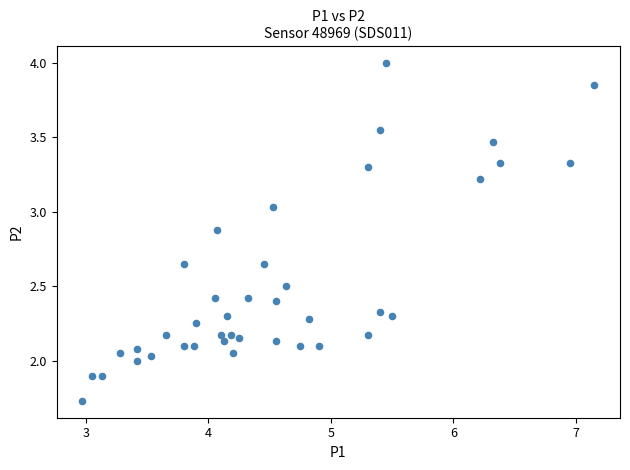

What is the range of X values (max minus min)?

4.2